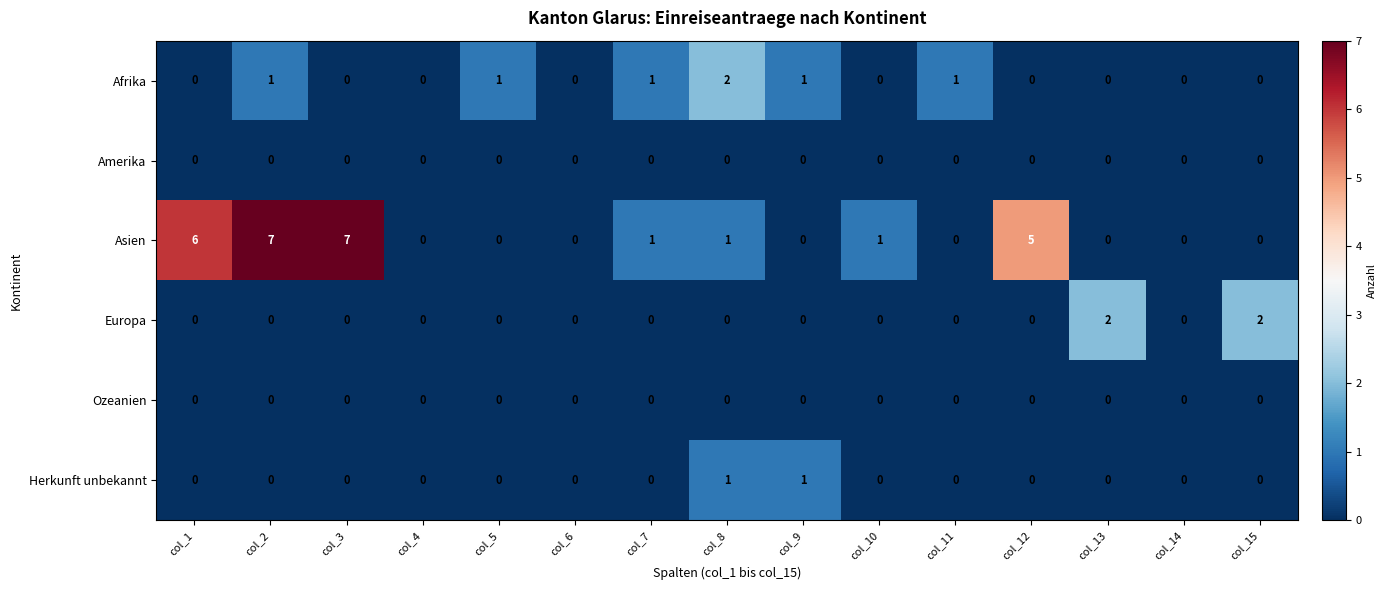

At which category is the sum across all series the highest?

col_2